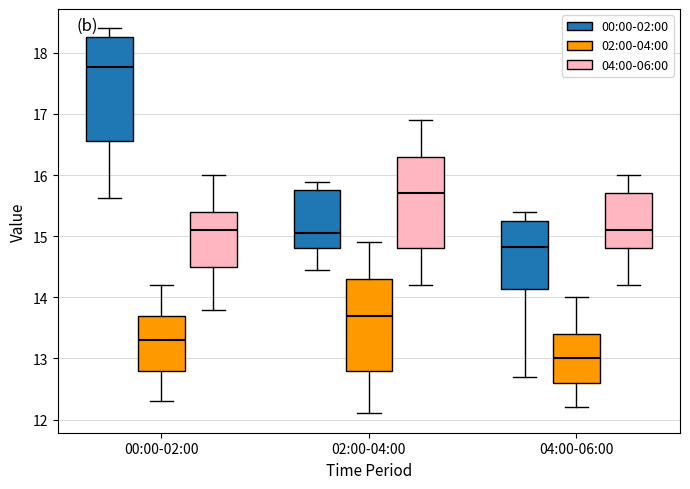

Reading left to right, transcribe this box plot: for each box, give where its median line is, the range the box spans, and where its two whiskers end, as read against the y-axis. The values are not printed on the chart, so give them approximately, as read against the axis.

00:00-02:00 (00:00-02:00): median 17.8, box 16.6 to 18.3, whiskers 15.6 to 18.4
00:00-02:00 (02:00-04:00): median 13.3, box 12.8 to 13.7, whiskers 12.3 to 14.2
00:00-02:00 (04:00-06:00): median 15.1, box 14.5 to 15.4, whiskers 13.8 to 16.0
02:00-04:00 (00:00-02:00): median 15.1, box 14.8 to 15.8, whiskers 14.5 to 15.9
02:00-04:00 (02:00-04:00): median 13.7, box 12.8 to 14.3, whiskers 12.1 to 14.9
02:00-04:00 (04:00-06:00): median 15.7, box 14.8 to 16.3, whiskers 14.2 to 16.9
04:00-06:00 (00:00-02:00): median 14.8, box 14.1 to 15.3, whiskers 12.7 to 15.4
04:00-06:00 (02:00-04:00): median 13.0, box 12.6 to 13.4, whiskers 12.2 to 14.0
04:00-06:00 (04:00-06:00): median 15.1, box 14.8 to 15.7, whiskers 14.2 to 16.0